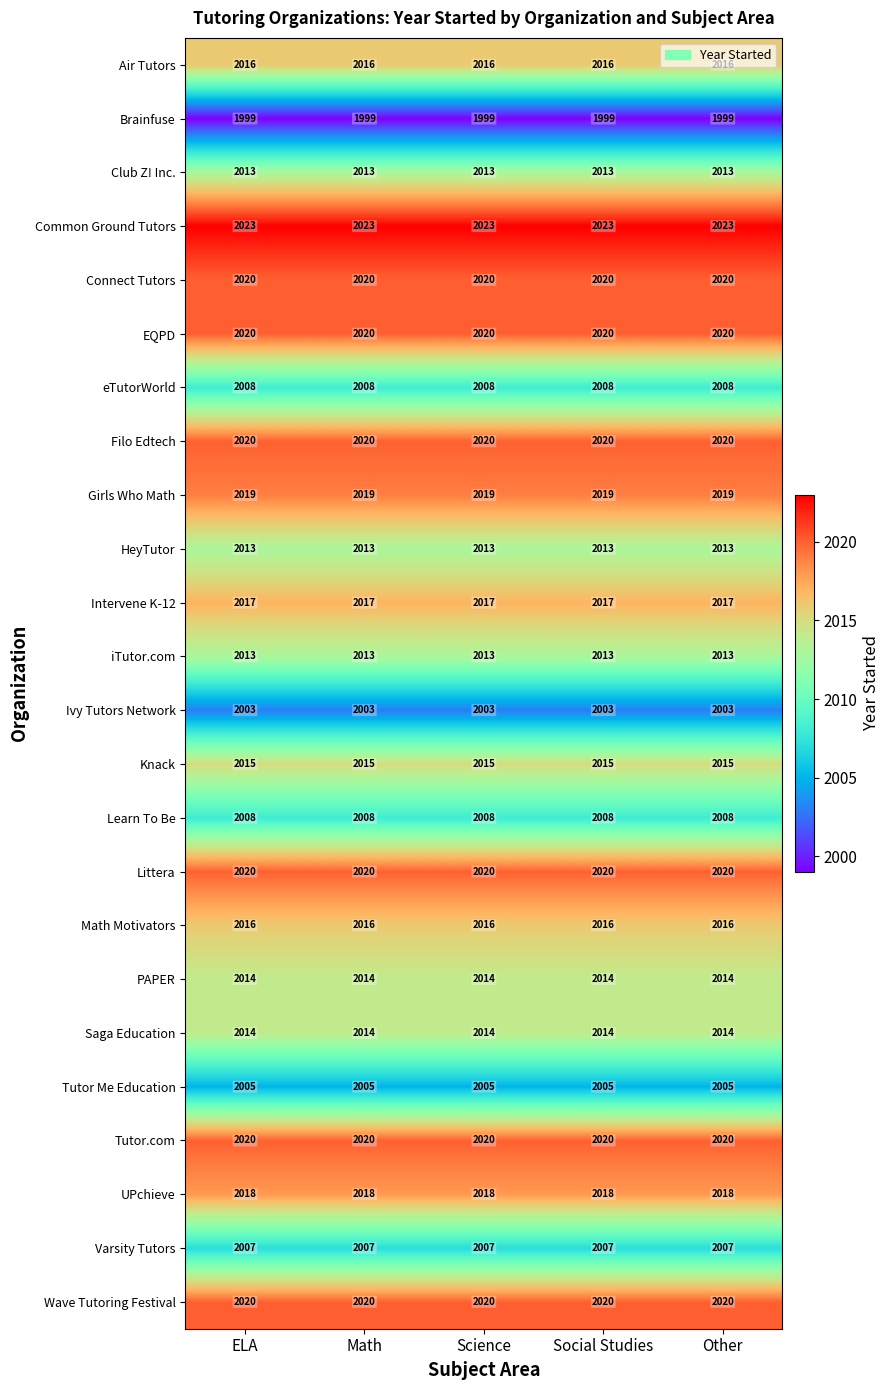

True or false: Common Ground Tutors has a value of 2023 at Science.

True